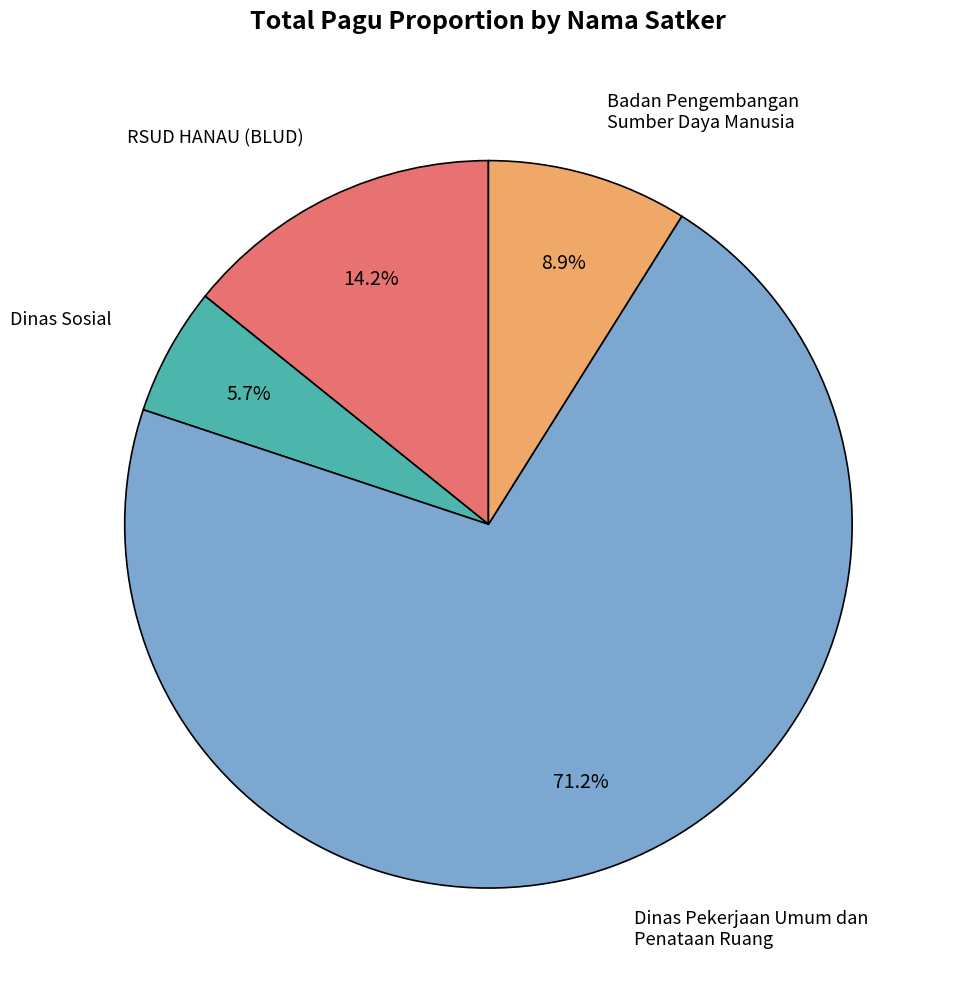

To the nearest percent, what is the average slice percentage?

25%